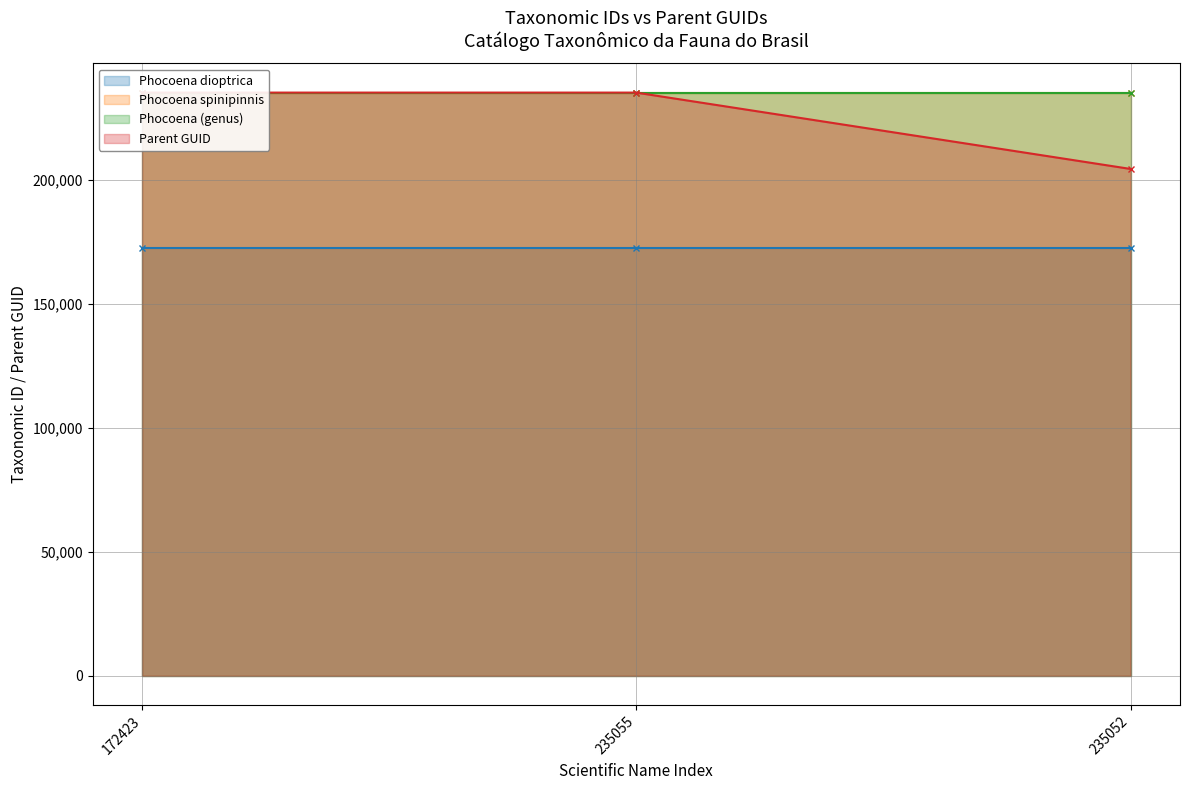

What is the total value across all series at 172423?

877582